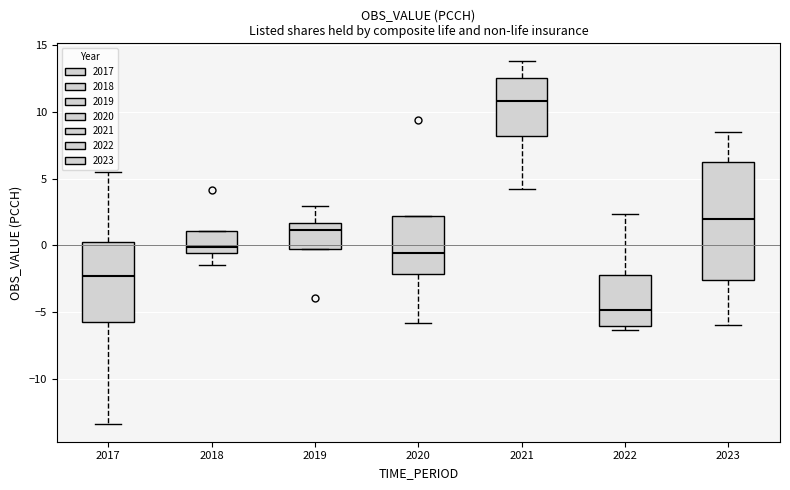

Which box is the tallest, from its lower edge to its upper edge?

2023